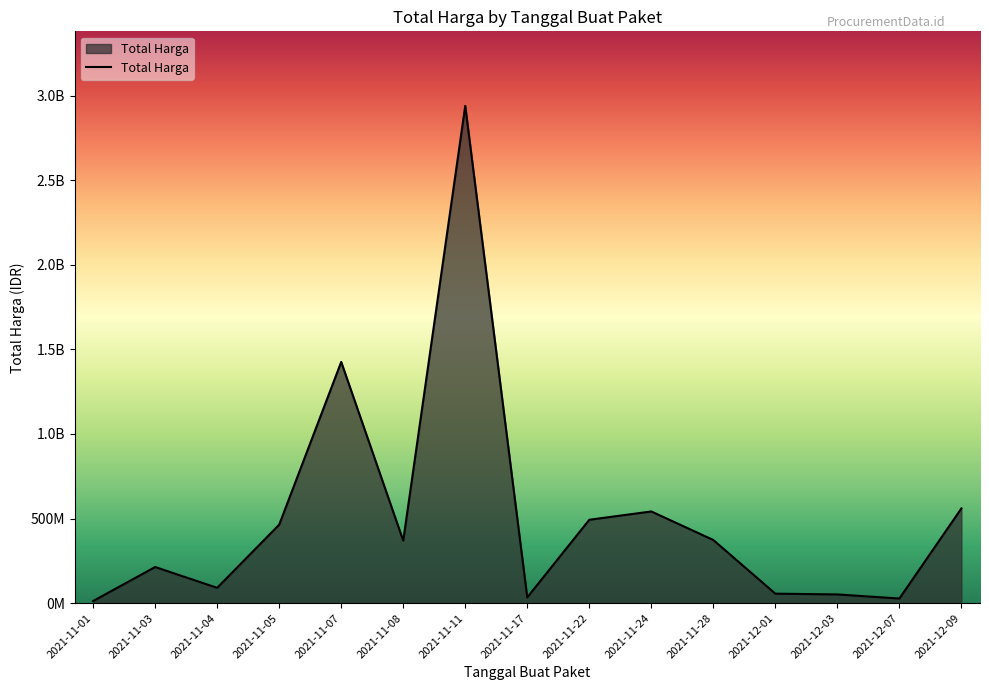

Approximately how many times larger is the value at 2021-11-01 compared to 2021-12-01?

0.2